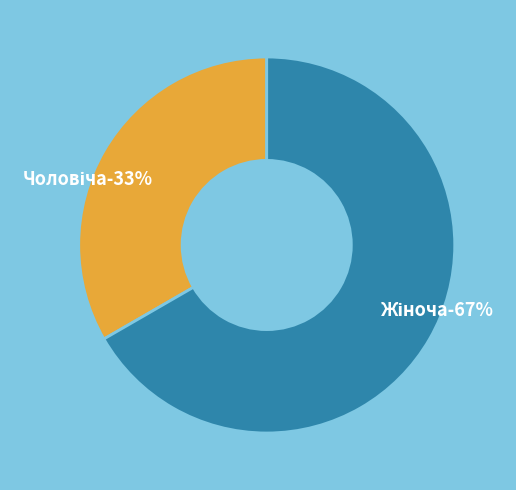

Is Чоловіча the majority of the pie?

No